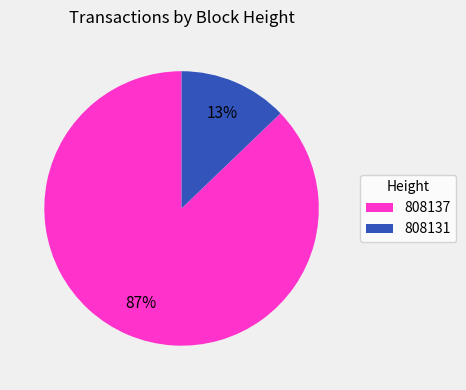

Count the number of slices in the pie.

2